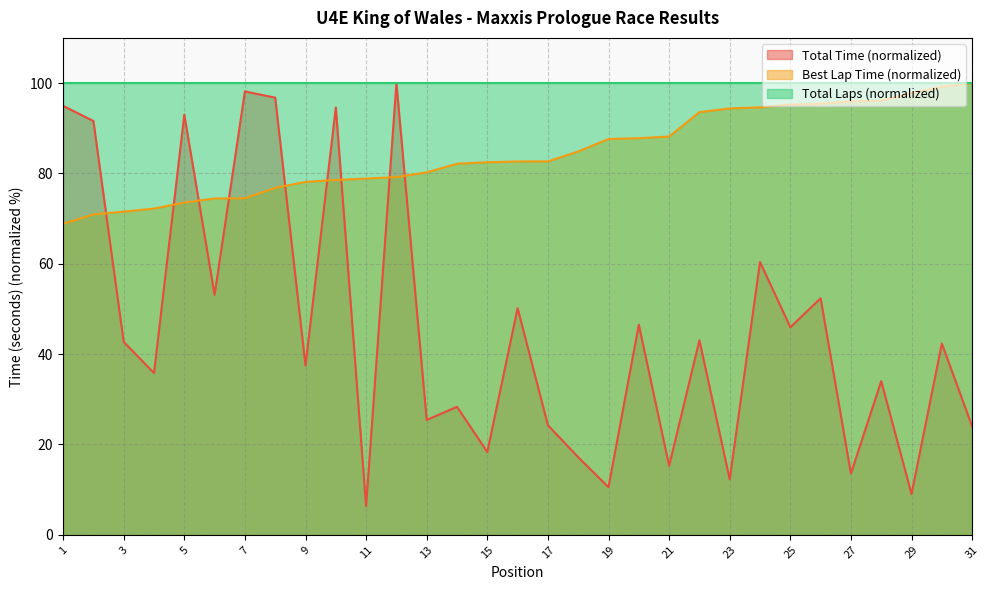

What is the smallest value displayed?

6.3